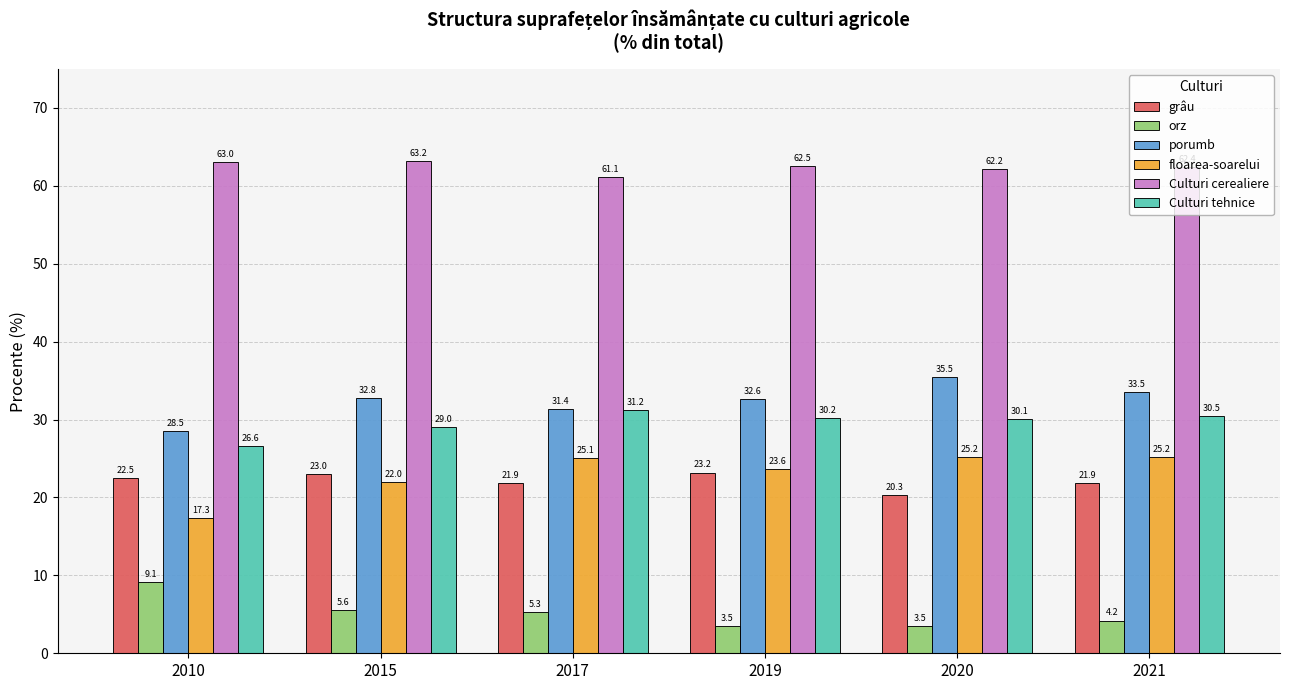

List the series in order of their peak value, highest first.

Culturi cerealiere, porumb, Culturi tehnice, floarea-soarelui, grâu, orz